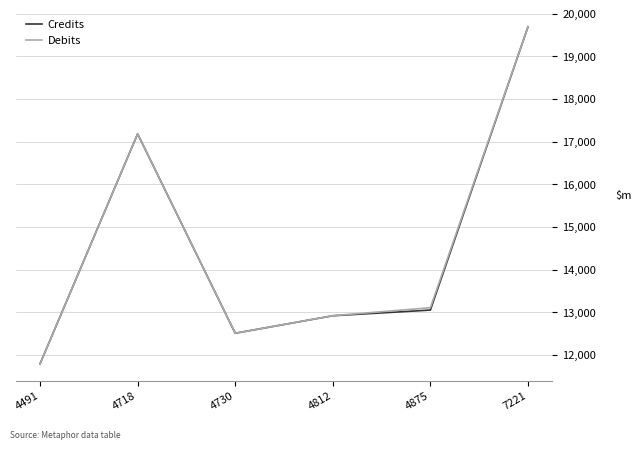

How many interior local peaks does the Debits series have?

1